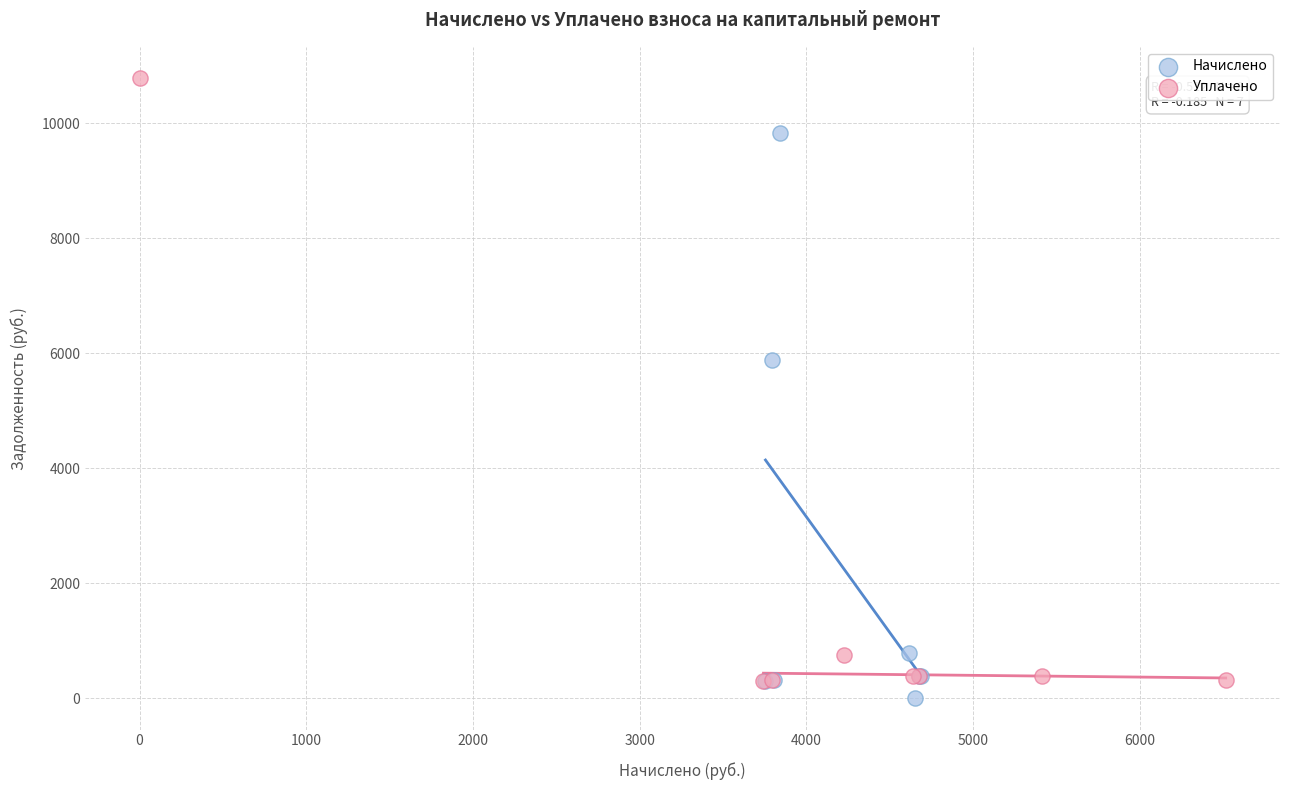

Which series has the largest Y range (max minus min)?

Уплачено